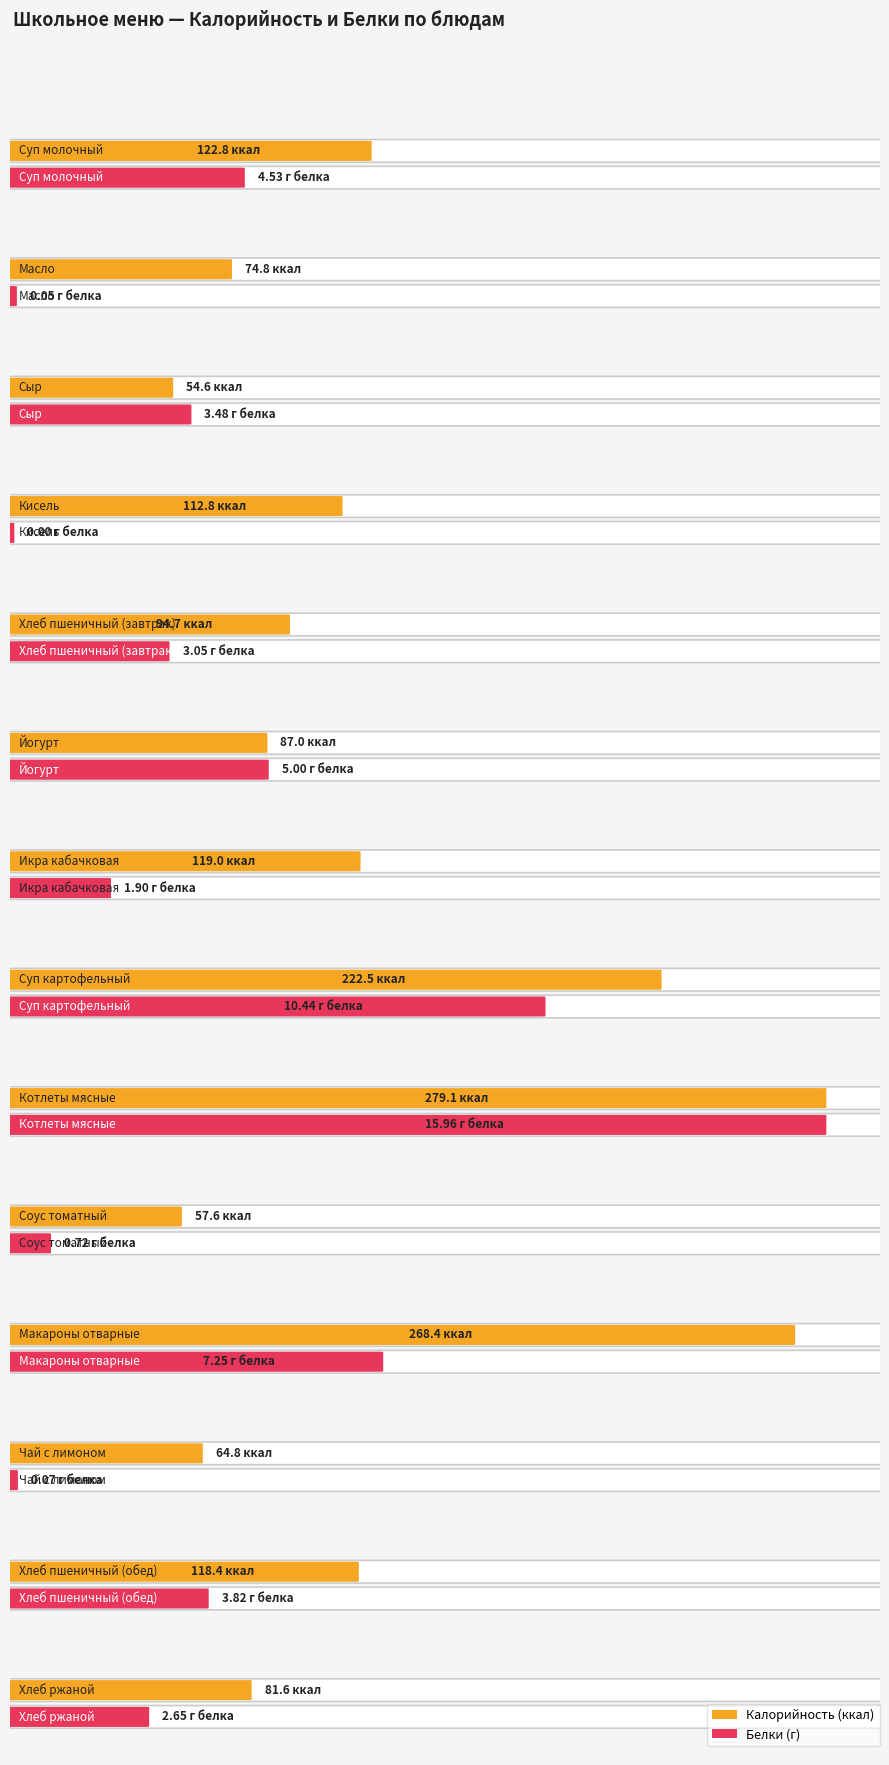

Reading right to left, list all the values displayed in this chart.

Калорийность: Хлеб ржаной=81.6	Хлеб пшеничный (обед)=118.4	Чай с лимоном=64.8	Макароны отварные=268.4	Соус томатный=57.6	Котлеты мясные=279.1	Суп картофельный=222.5	Икра кабачковая=119.0	Йогурт=87.0	Хлеб пшеничный (завтрак)=94.7	Кисель=112.8	Сыр=54.6	Масло=74.8	Суп молочный=122.8
Белки: Хлеб ржаной=2.6	Хлеб пшеничный (обед)=3.8	Чай с лимоном=0.1	Макароны отварные=7.2	Соус томатный=0.7	Котлеты мясные=16.0	Суп картофельный=10.4	Икра кабачковая=1.9	Йогурт=5.0	Хлеб пшеничный (завтрак)=3.0	Кисель=0.0	Сыр=3.5	Масло=0.1	Суп молочный=4.5